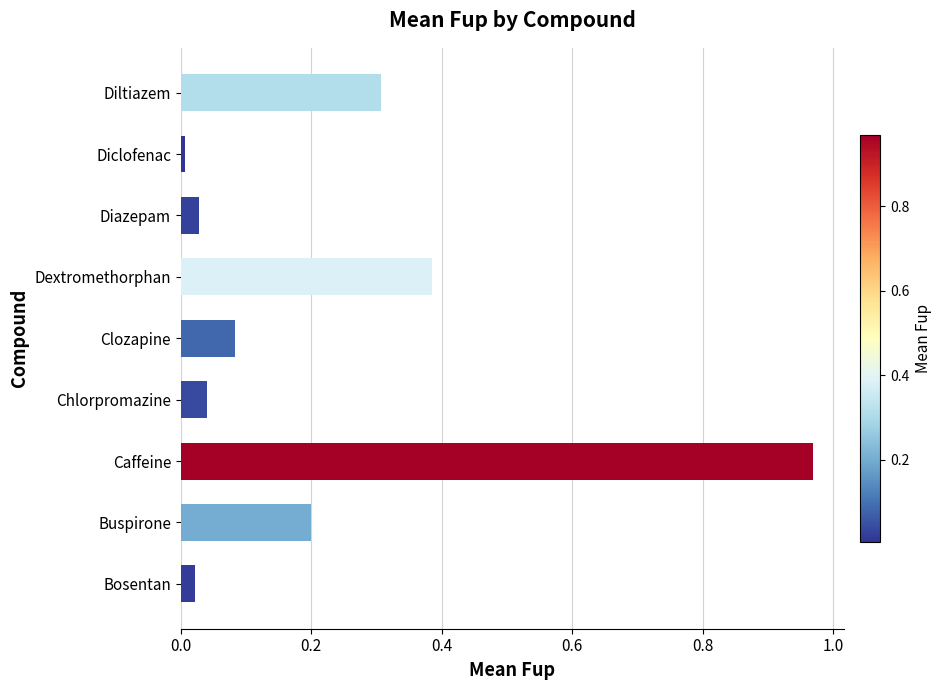

Which label corresponds to the largest value in the chart?

Caffeine